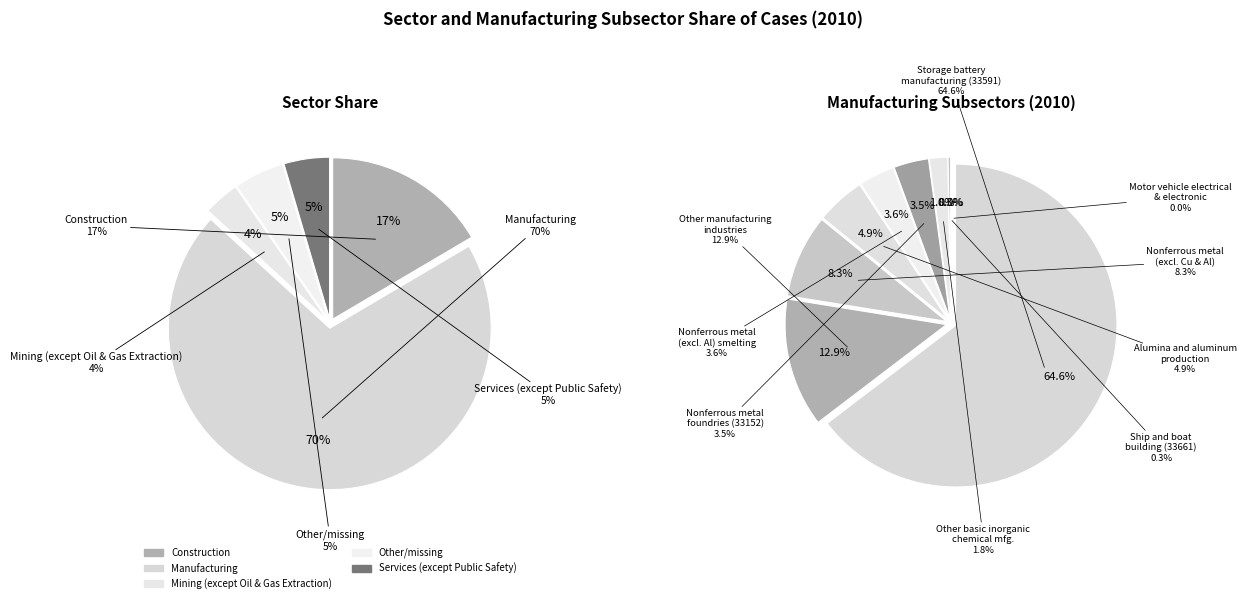

Which category has the biggest portion of the pie?

Manufacturing